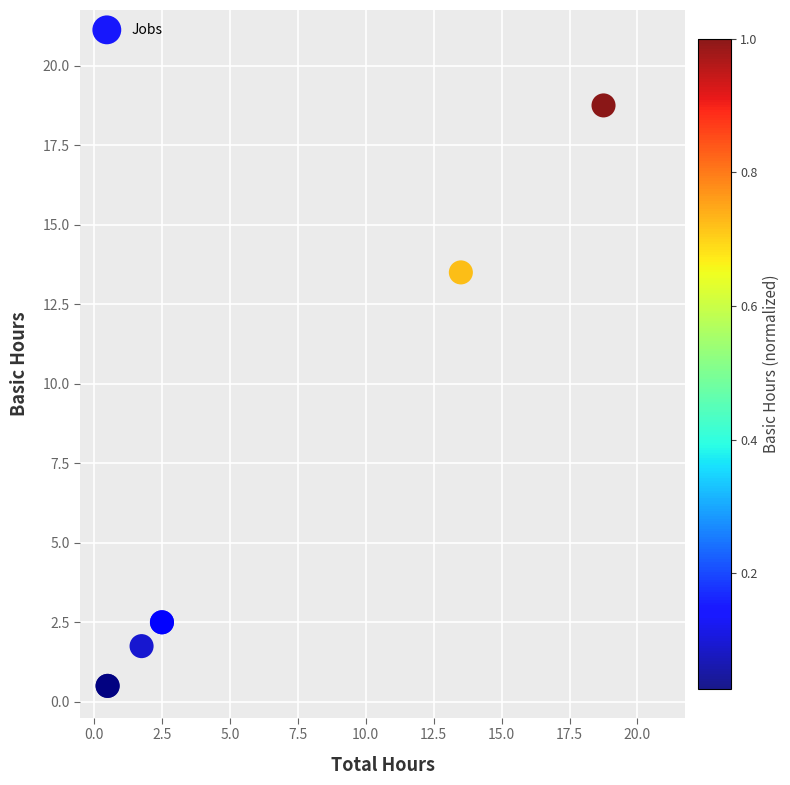

What Y value in the scatter plot is closest to 9?

13.5